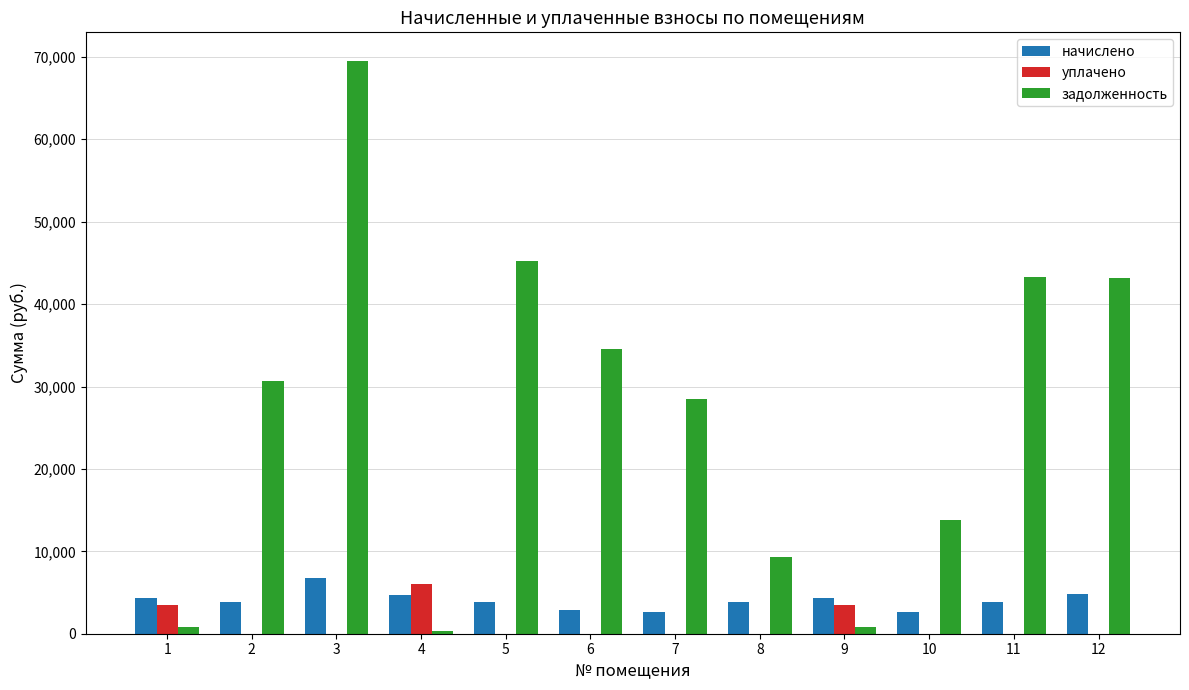

The value of задолженность at 8 is 16607.1. True or false?

False